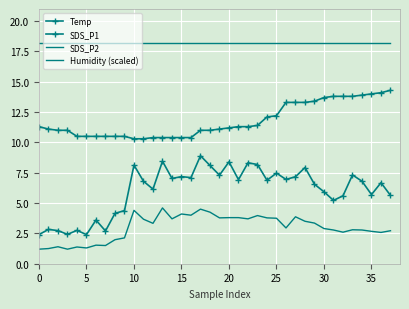

Reading left to right, list all the values displayed in this chart.

Temp: 11.3	11.1	11.0	11.0	10.5	10.5	10.5	10.5	10.5	10.5	10.3	10.3	10.4	10.4	10.4	10.4	10.4	11.0	11.0	11.1	11.2	11.3	11.3	11.4	12.1	12.2	13.3	13.3	13.3	13.4	13.7	13.8	13.8	13.8	13.9	14.0	14.1	14.3
SDS_P1: 2.4	2.8	2.7	2.4	2.8	2.4	3.6	2.7	4.2	4.4	8.1	6.8	6.2	8.4	7.0	7.2	7.1	8.9	8.1	7.3	8.4	6.9	8.3	8.2	6.9	7.5	7.0	7.2	7.9	6.5	5.9	5.2	5.6	7.3	6.8	5.7	6.7	5.6
SDS_P2: 1.2	1.2	1.4	1.2	1.4	1.3	1.5	1.5	2.0	2.1	4.4	3.7	3.3	4.6	3.7	4.1	4.0	4.5	4.2	3.8	3.8	3.8	3.7	4.0	3.8	3.8	3.0	3.9	3.5	3.4	2.9	2.8	2.6	2.8	2.8	2.7	2.6	2.7
Humidity (scaled): 18.2	18.2	18.2	18.2	18.2	18.2	18.2	18.2	18.2	18.2	18.2	18.2	18.2	18.2	18.2	18.2	18.2	18.2	18.2	18.2	18.2	18.2	18.2	18.2	18.2	18.2	18.2	18.2	18.2	18.2	18.2	18.2	18.2	18.2	18.2	18.2	18.2	18.2